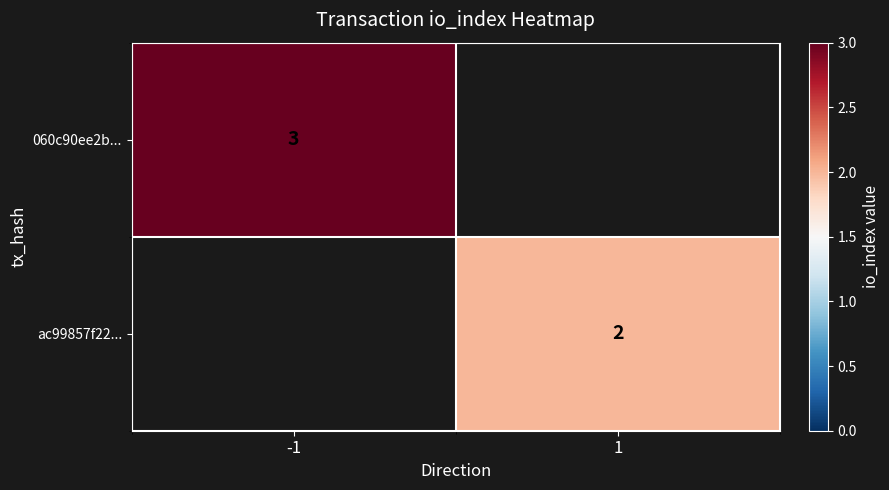

The ac99857f22... series shows 2 at 1. True or false?

True